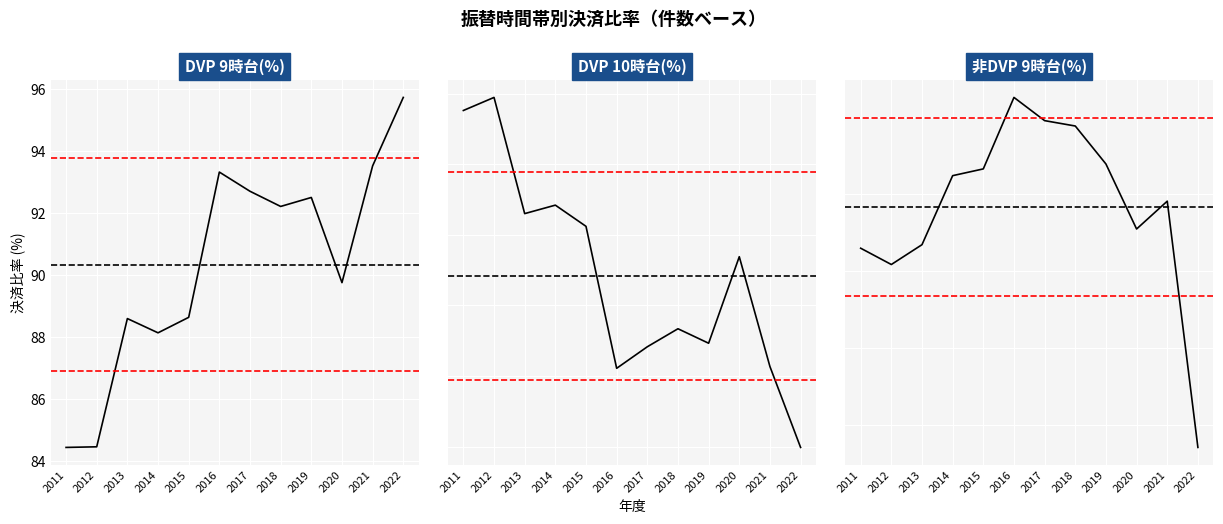

Reading right to left, what are all the values shown in this chart?

DVP 9時台(%): 95.7	93.5	89.8	92.5	92.2	92.7	93.3	88.6	88.1	88.6	84.5	84.4
DVP 10時台(%): 4.0	6.3	9.4	6.9	7.3	6.8	6.2	10.2	10.8	10.6	13.9	13.5
非DVP 9時台(%): 73.5	89.5	87.7	92.0	94.4	94.8	96.3	91.6	91.2	86.7	85.4	86.5